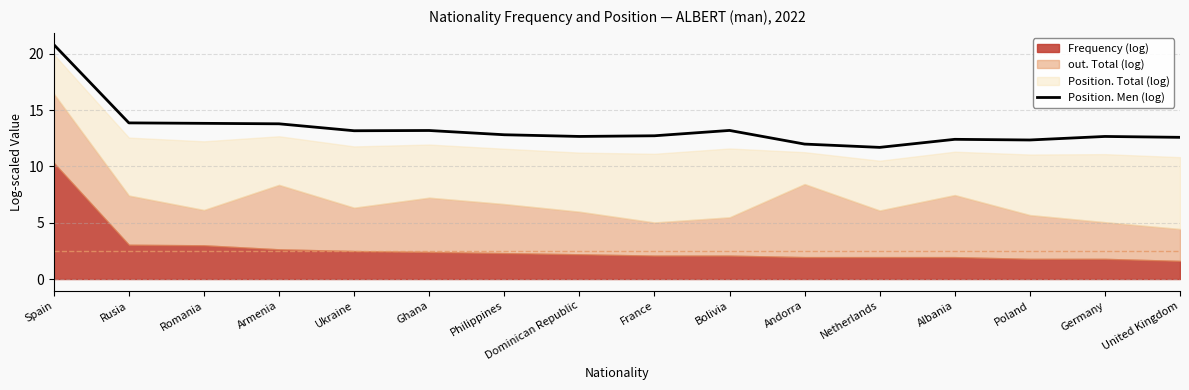

Reading right to left, list all the values displayed in this chart.

United Kingdom=12.6	Germany=12.7	Poland=12.4	Albania=12.4	Netherlands=11.7	Andorra=12.0	Bolivia=13.2	France=12.7	Dominican Republic=12.7	Philippines=12.8	Ghana=13.2	Ukraine=13.2	Armenia=13.8	Romania=13.8	Rusia=13.9	Spain=20.8